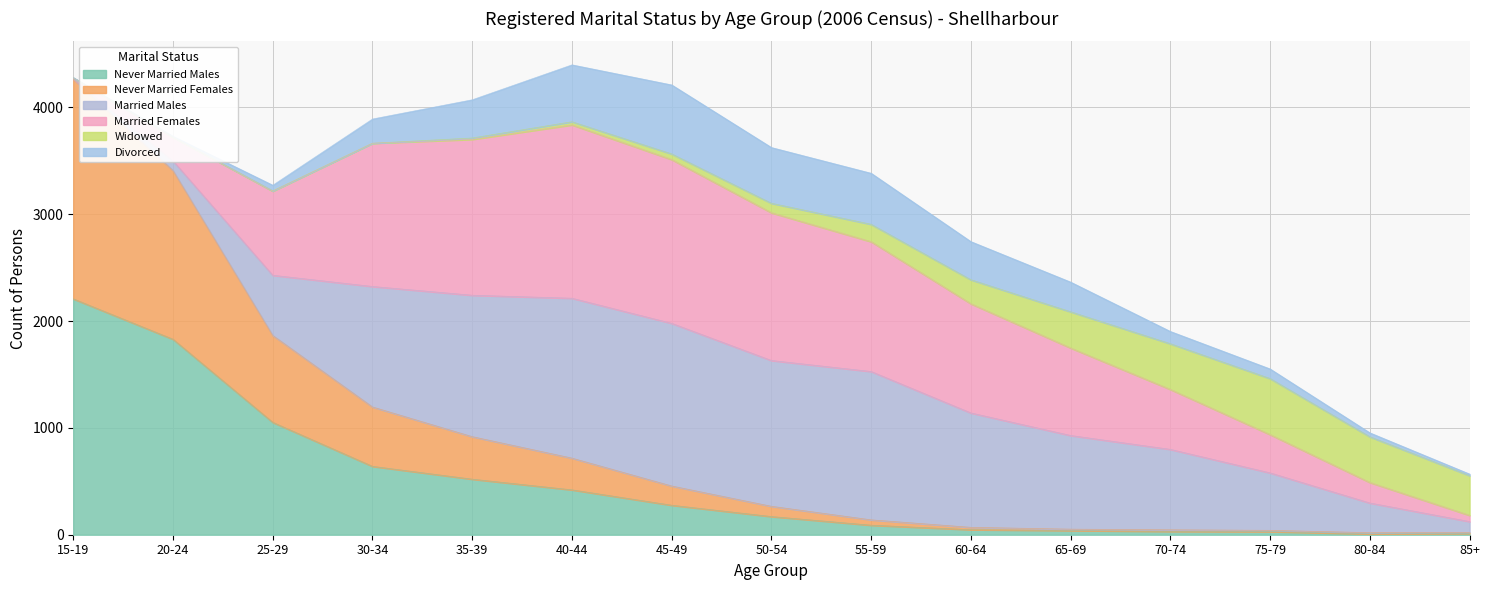

What are all the series names shown in the legend?

Never Married Males, Never Married Females, Married Males, Married Females, Widowed, Divorced